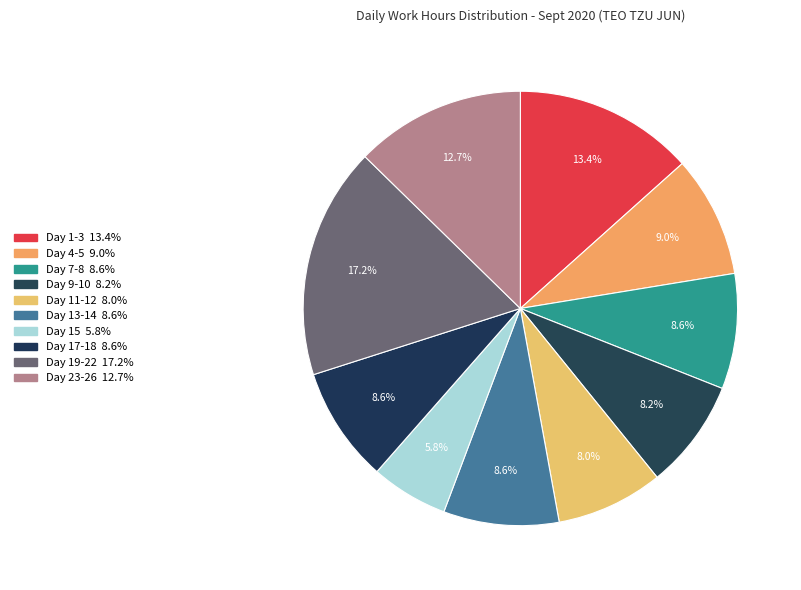

How many segments does this pie chart have?

10